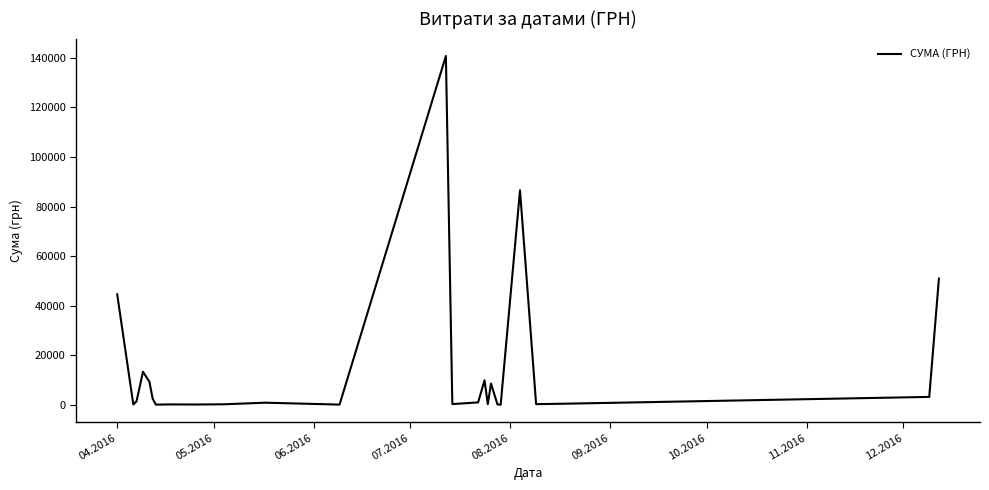

What is the greatest value displayed?

140706.2